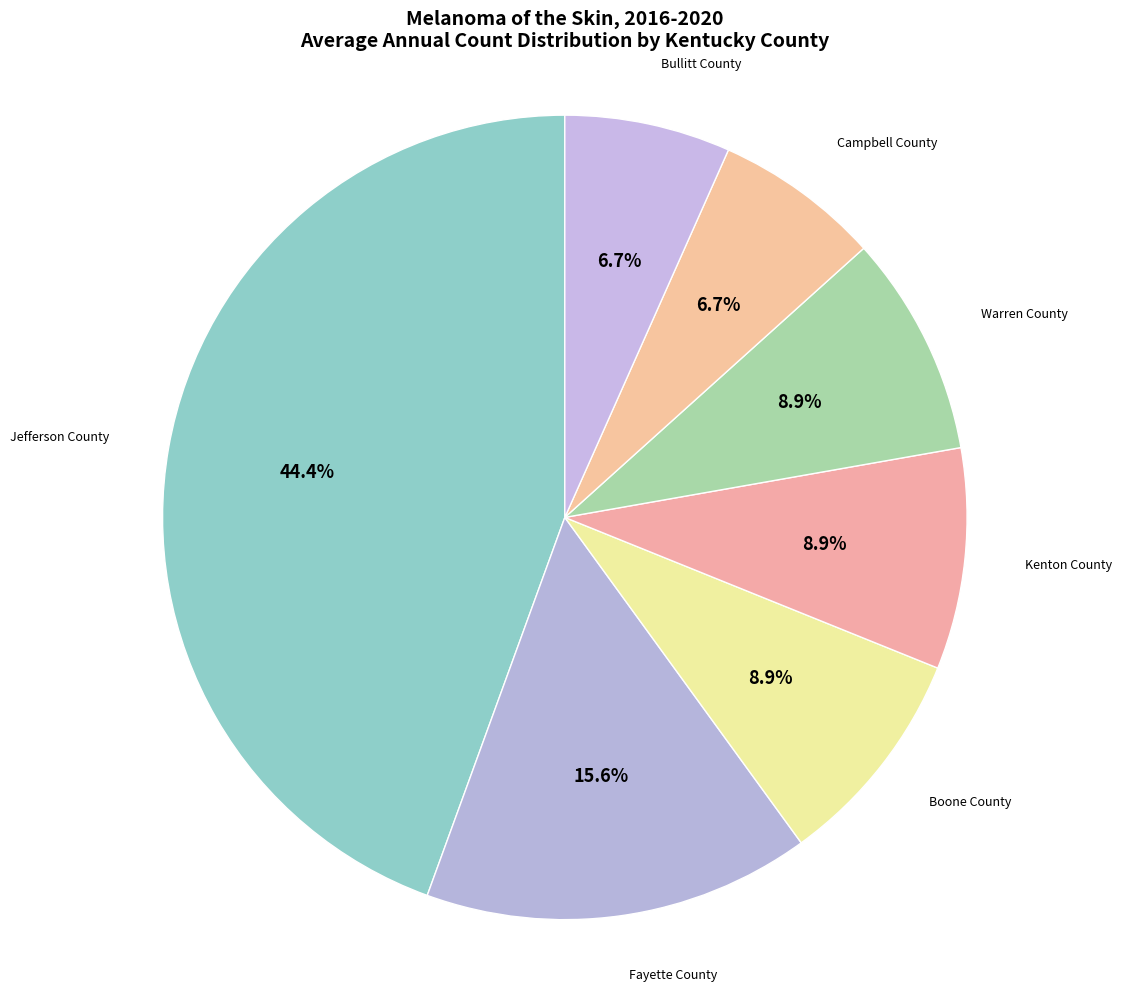

How many segments does this pie chart have?

7